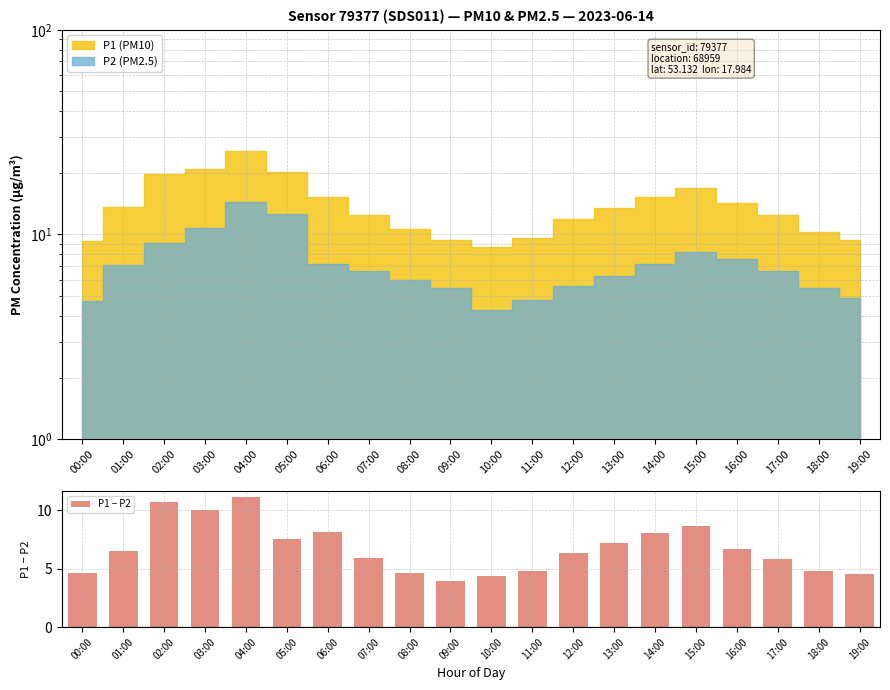

What is the approximate value at 13:00?

7.2